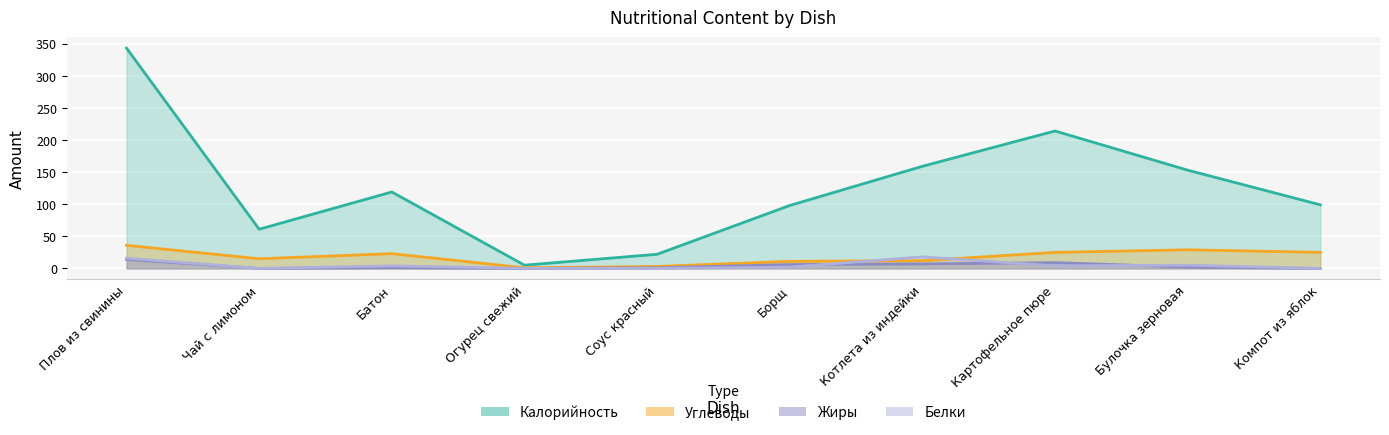

Reading left to right, list all the values displayed in this chart.

Калорийность: 343	61	119	5	22	98	159	214	153	99
Белки: 16	0	4	0	0	2	18	4	5	0
Жиры: 14	0	1	0	1	6	7	9	2	0
Углеводы: 36	15	23	1	3	11	12	25	29	25